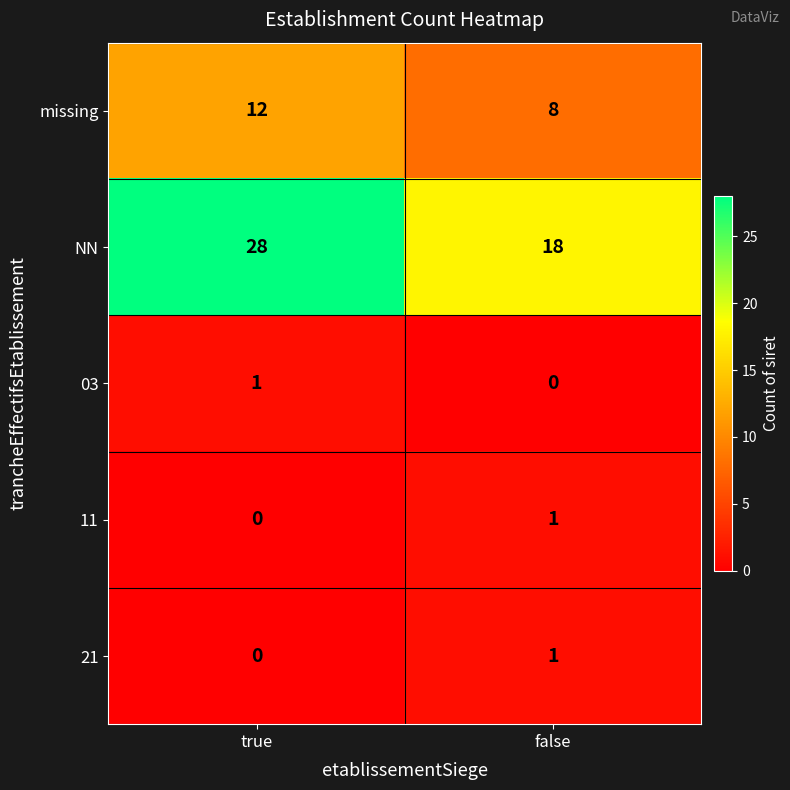

Read the NN value at false, to the nearest 10.

20